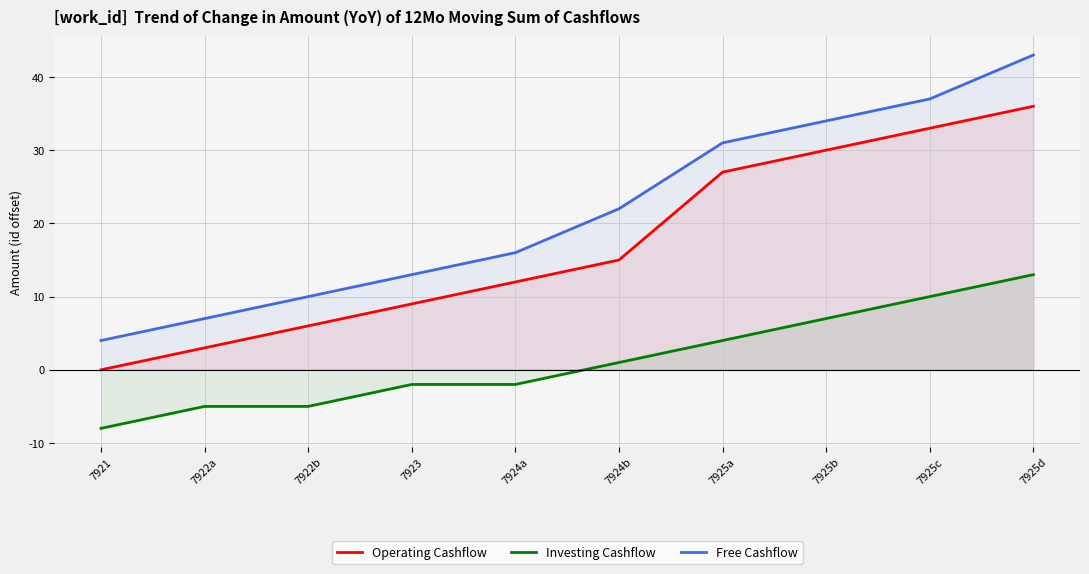

Reading left to right, extract all data points from this chart.

Operating Cashflow: 0	3	6	9	12	15	27	30	33	36
Investing Cashflow: -8	-5	-5	-2	-2	1	4	7	10	13
Free Cashflow: 4	7	10	13	16	22	31	34	37	43